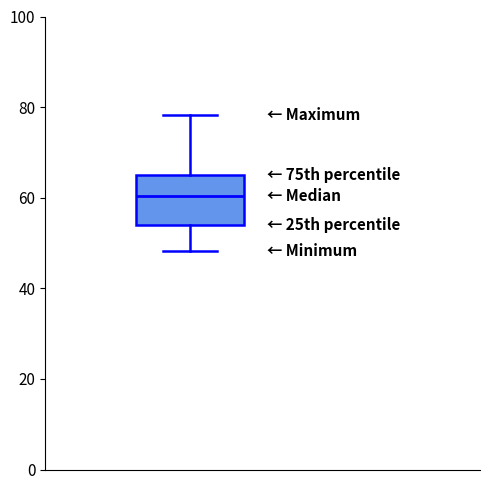

Read this box plot against the y-axis: the position of the median line, the range covered by the box, and the ends of both whiskers. The values are not printed on the chart, so give them approximately, as read against the axis.

median 60, box 54 to 64, whiskers 48 to 78